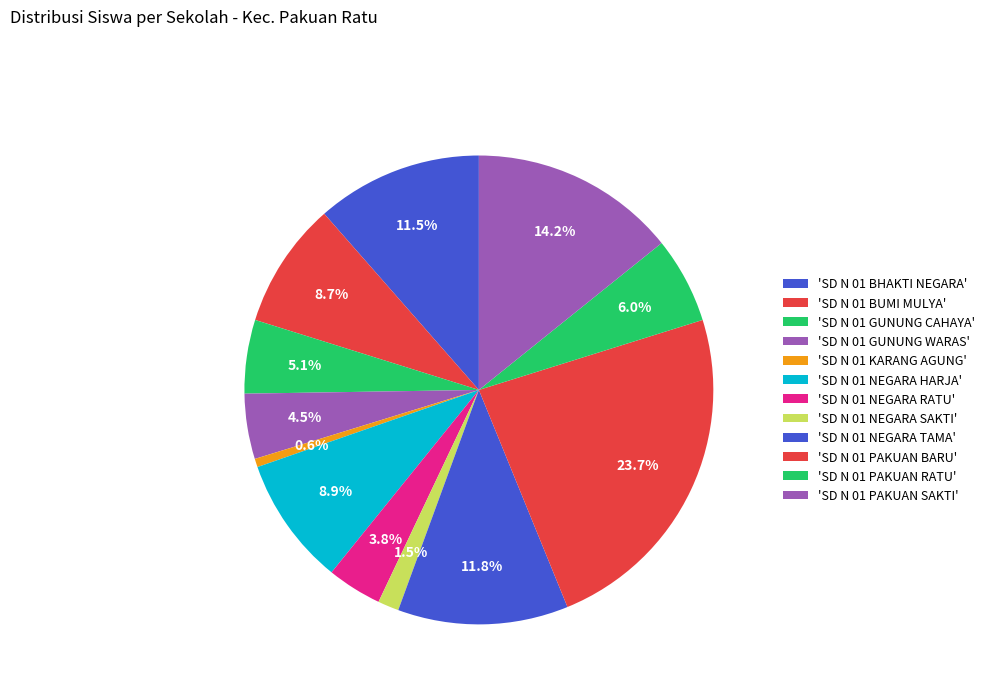

Which category has the smallest portion of the pie?

SD N 01 KARANG AGUNG